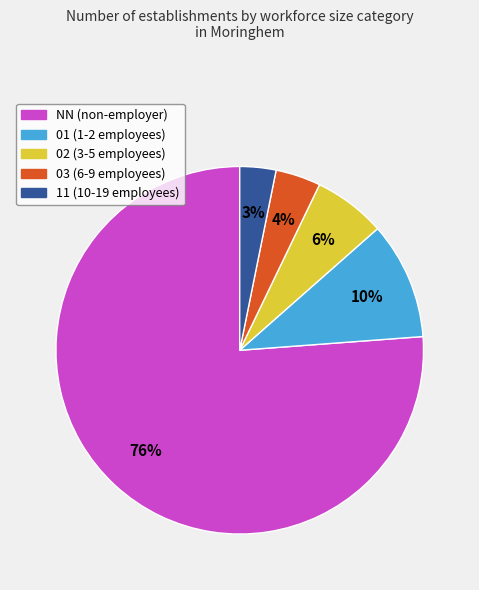

What is the majority slice?

NN